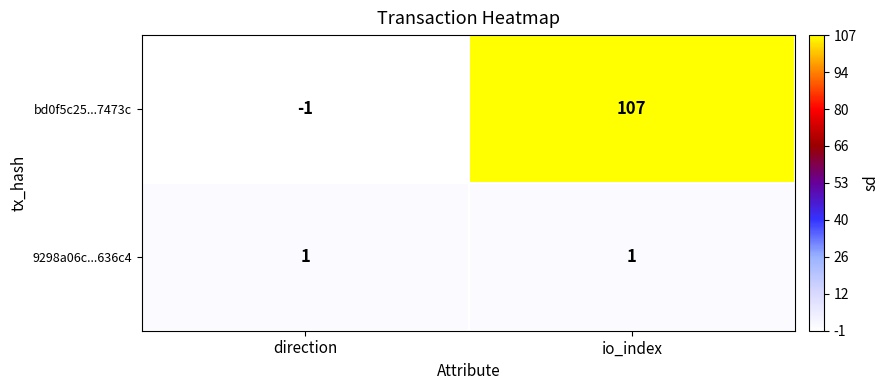

Reading right to left, what are all the values shown in this chart?

bd0f5c25...7473c: io_index=107	direction=-1
9298a06c...636c4: io_index=1	direction=1